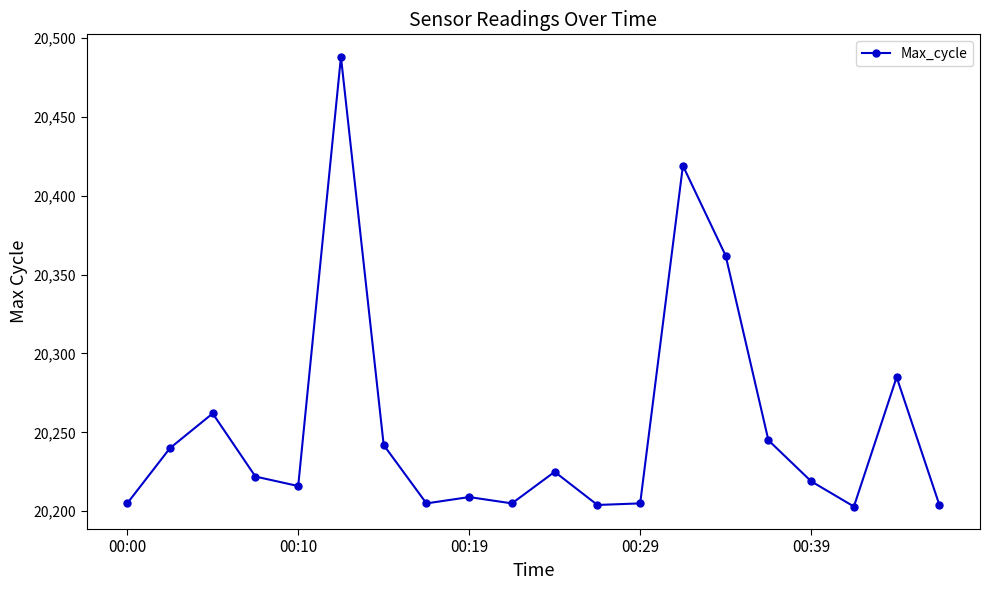

What is the smallest value displayed?

20203